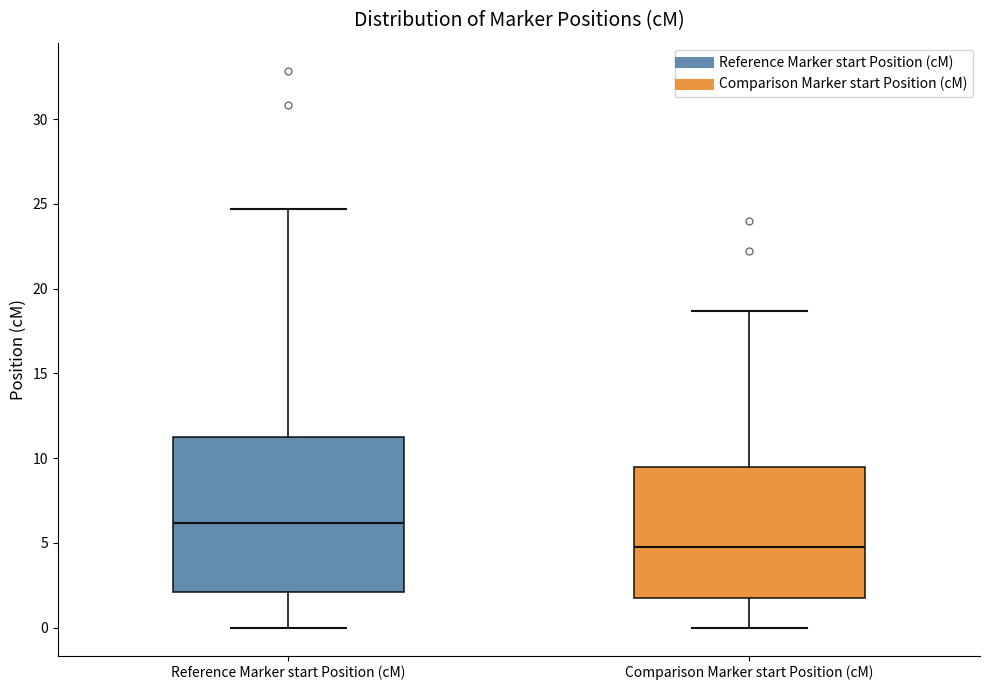

Reading left to right, transcribe this box plot: for each box, give where its median line is, the range the box spans, and where its two whiskers end, as read against the y-axis. The values are not printed on the chart, so give them approximately, as read against the axis.

Reference Marker start Position (cM): median 6.0, box 2.0 to 11.5, whiskers 0.0 to 24.5
Comparison Marker start Position (cM): median 4.5, box 2.0 to 9.5, whiskers 0.0 to 18.5